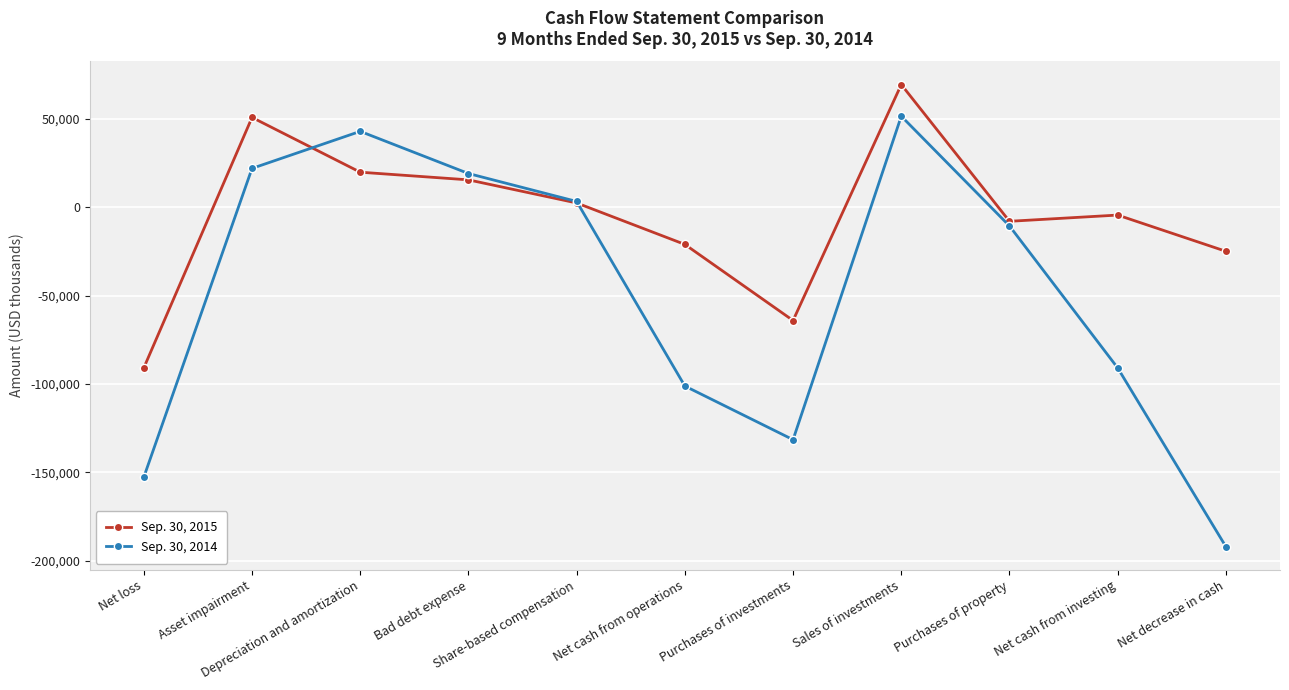

Rank the series by their maximum value, from highest to lowest.

Sep. 30, 2015, Sep. 30, 2014